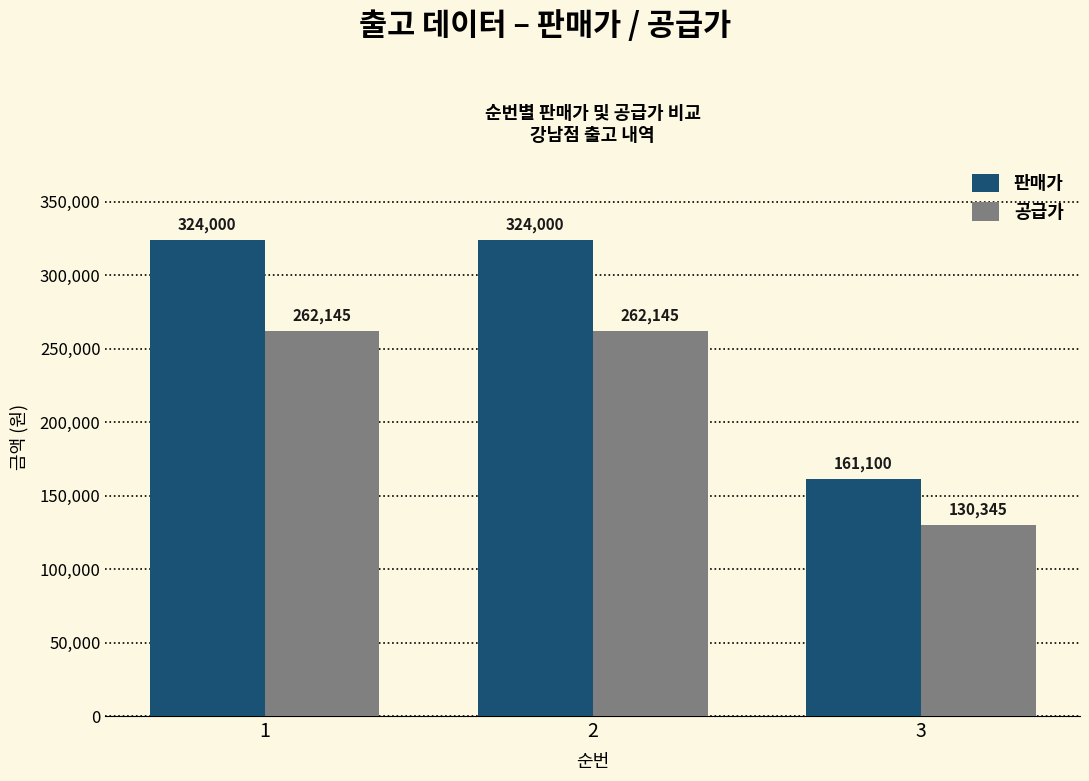

Which series has the largest range (max minus min)?

판매가